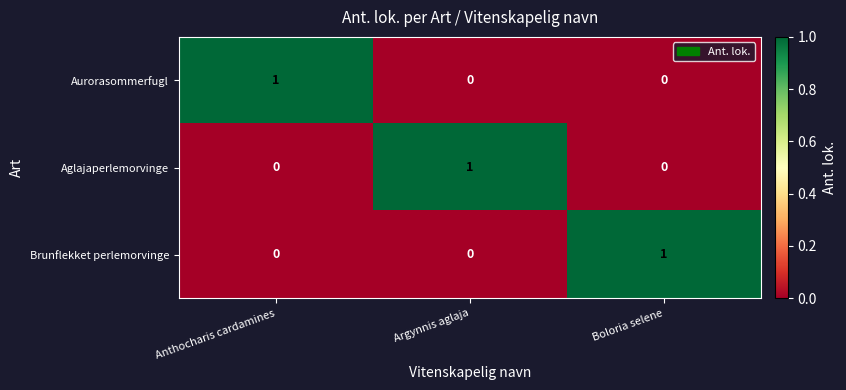

The value of Brunflekket perlemorvinge at Boloria selene is 1. True or false?

True